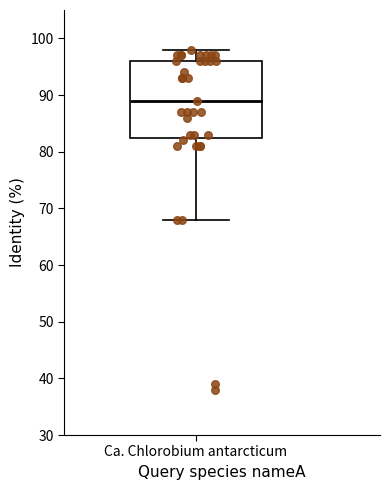

Read this box plot against the y-axis: the position of the median line, the range covered by the box, and the ends of both whiskers. The values are not printed on the chart, so give them approximately, as read against the axis.

median 89, box 83 to 96, whiskers 68 to 98